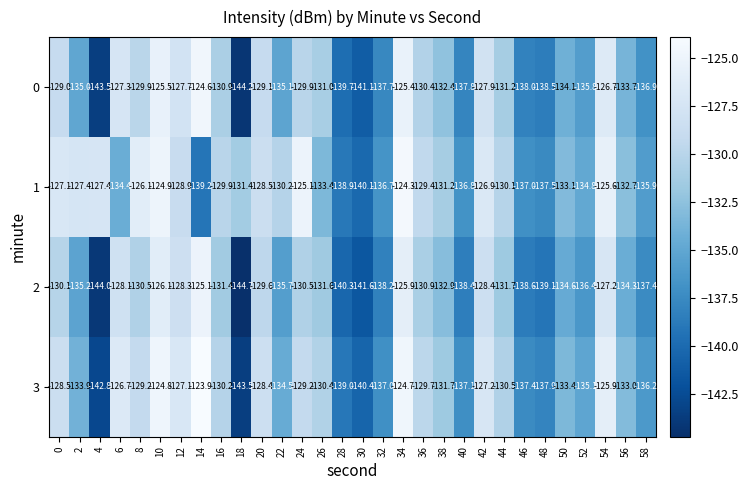

At which category is the sum across all series the highest?

34